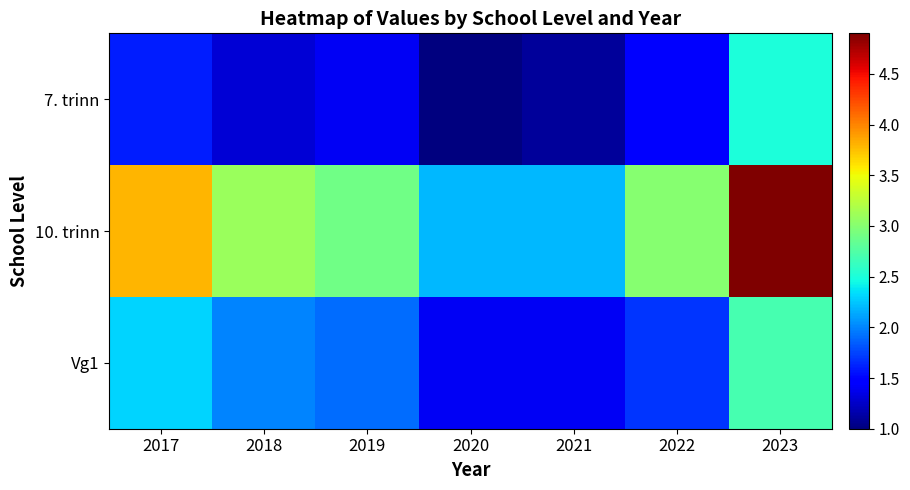

Rank the series by their average value, from lowest to highest.

7. trinn, Vg1, 10. trinn